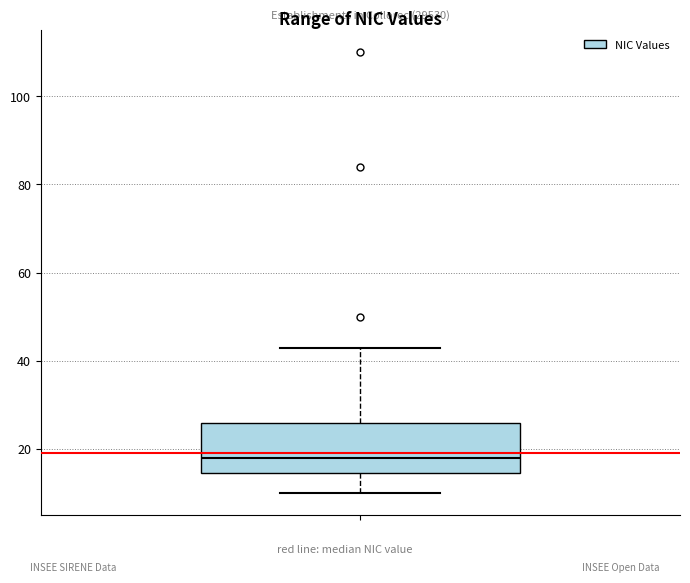

Transcribe this box plot: give where the median line is, the range the box spans, and where the two whiskers end, as read against the y-axis. The values are not printed on the chart, so give them approximately, as read against the axis.

median 18, box 14 to 26, whiskers 10 to 44